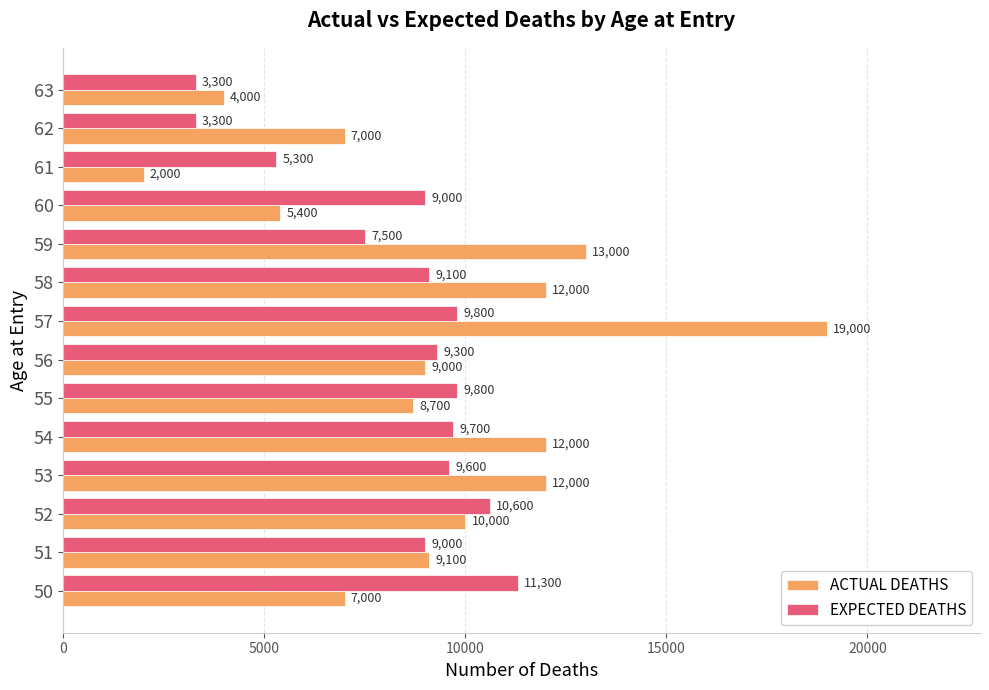

What is the sum of all ACTUAL DEATHS values?

130200